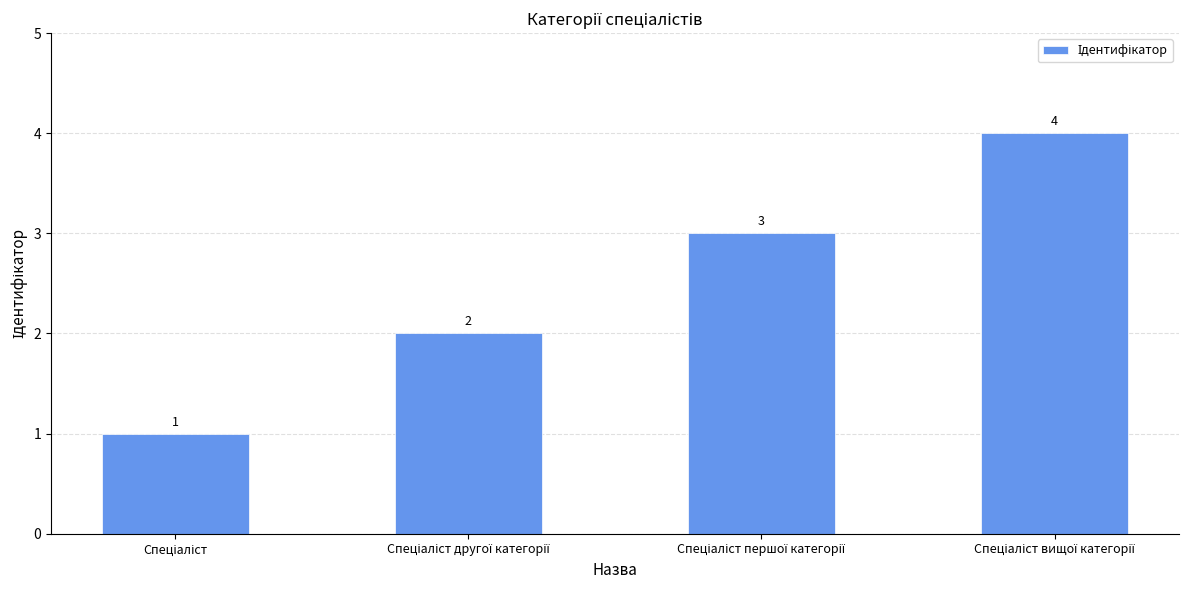

How many values are below 3?

2